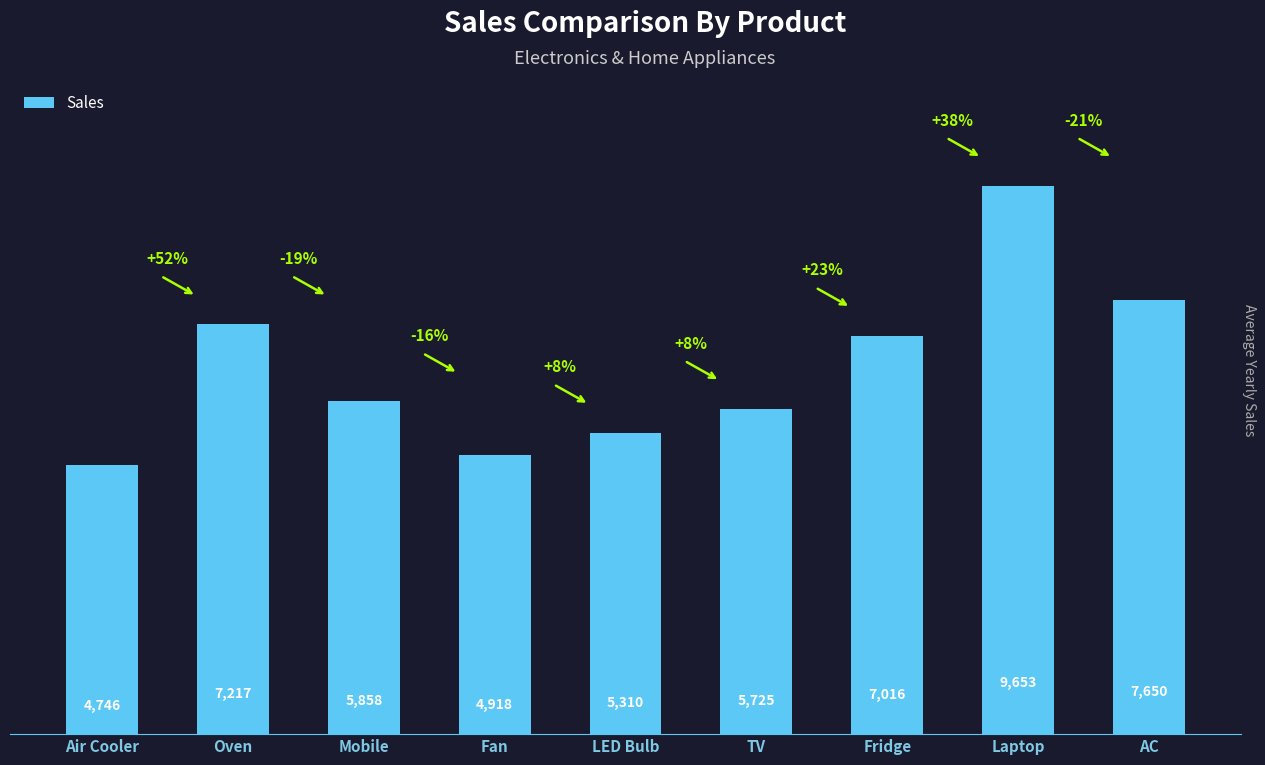

List the labels in order of value, smallest first.

Air Cooler, Fan, LED Bulb, TV, Mobile, Fridge, Oven, AC, Laptop